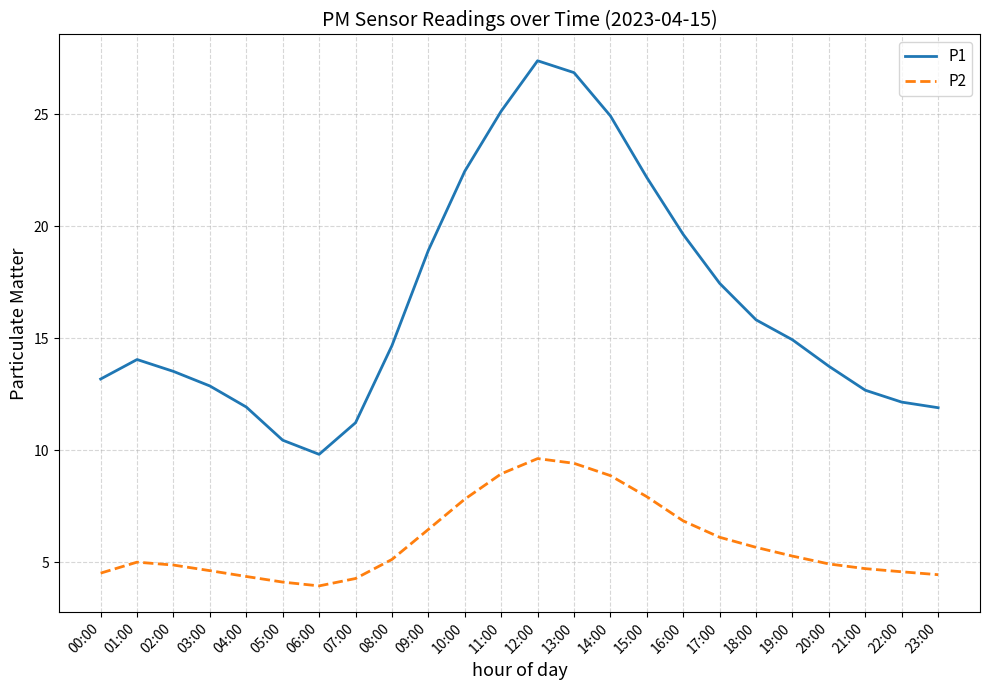

Rank the series by their maximum value, from lowest to highest.

P2, P1